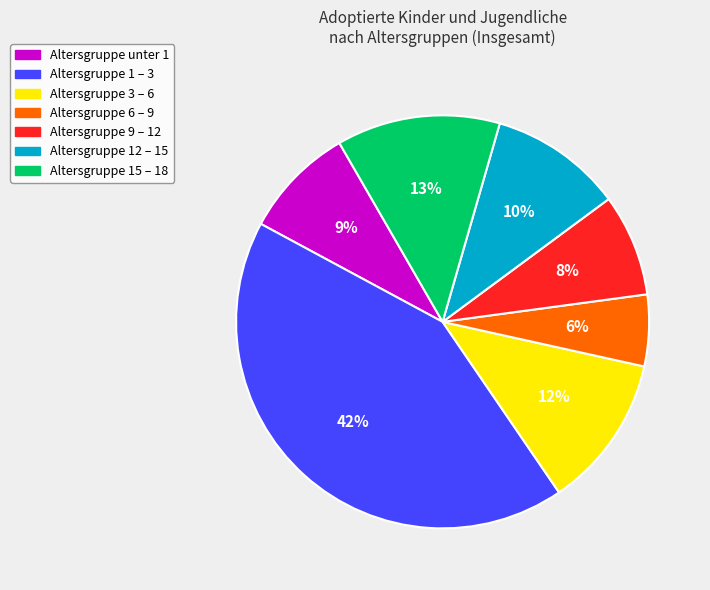

Does any single category account for the majority?

No